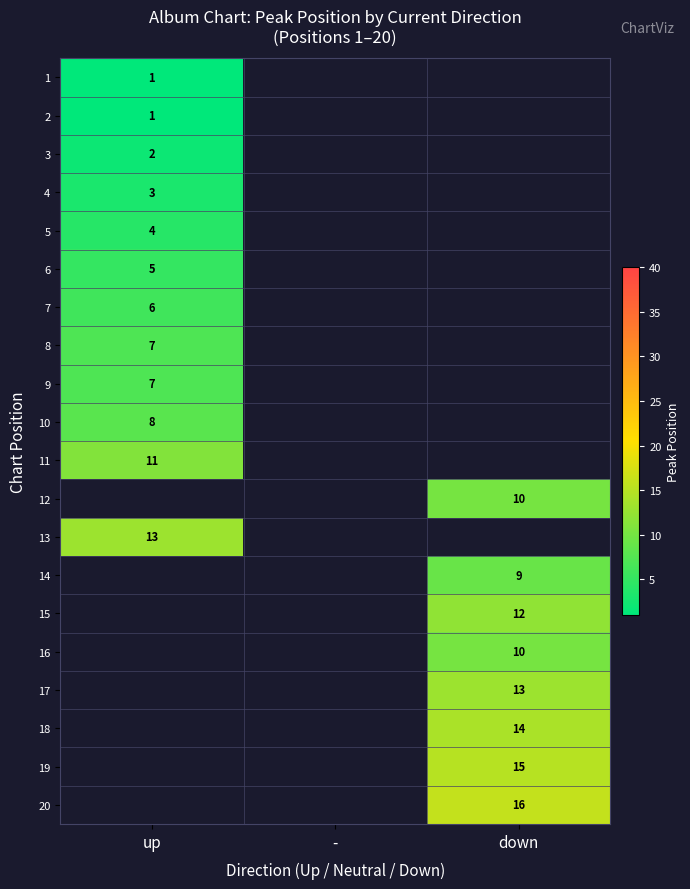

The value of 1 at up is 1. True or false?

True